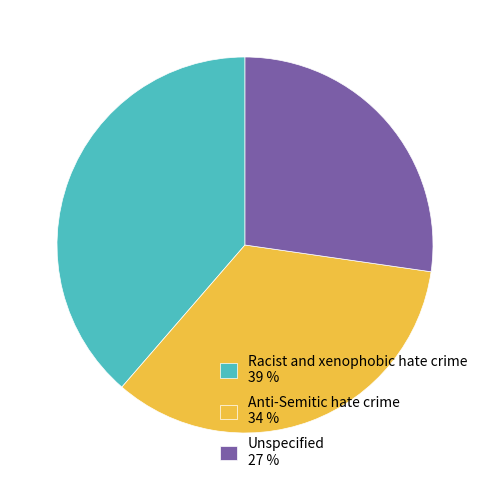

Approximately how many times larger is the value at Unspecified compared to Anti-Semitic hate crime?

0.8